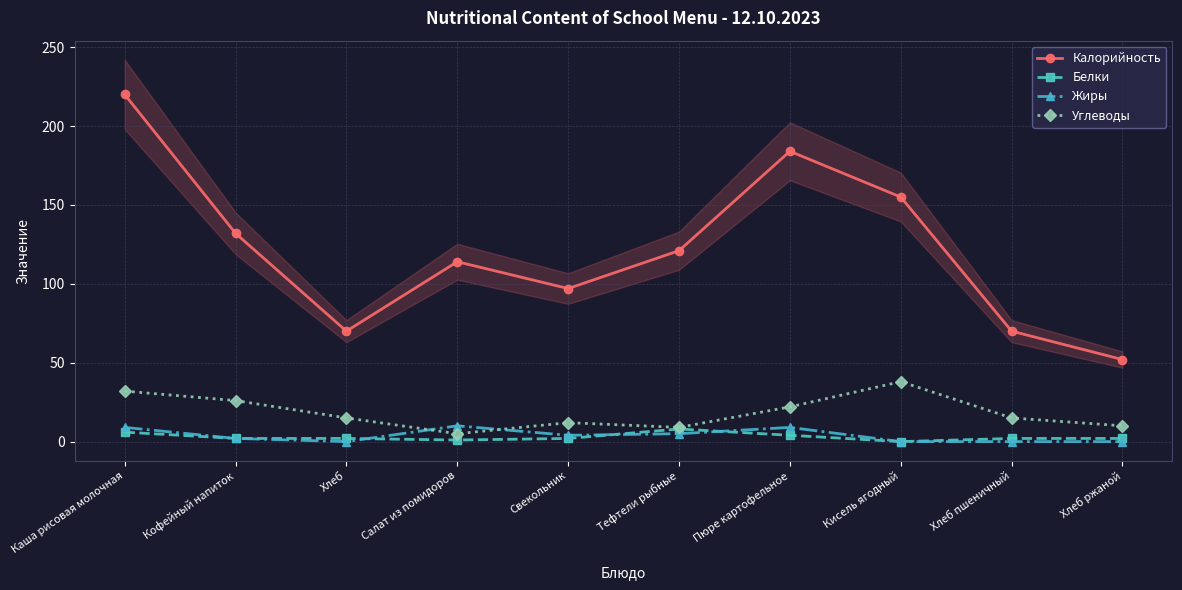

True or false: Калорийность and Углеводы cross at least once.

False